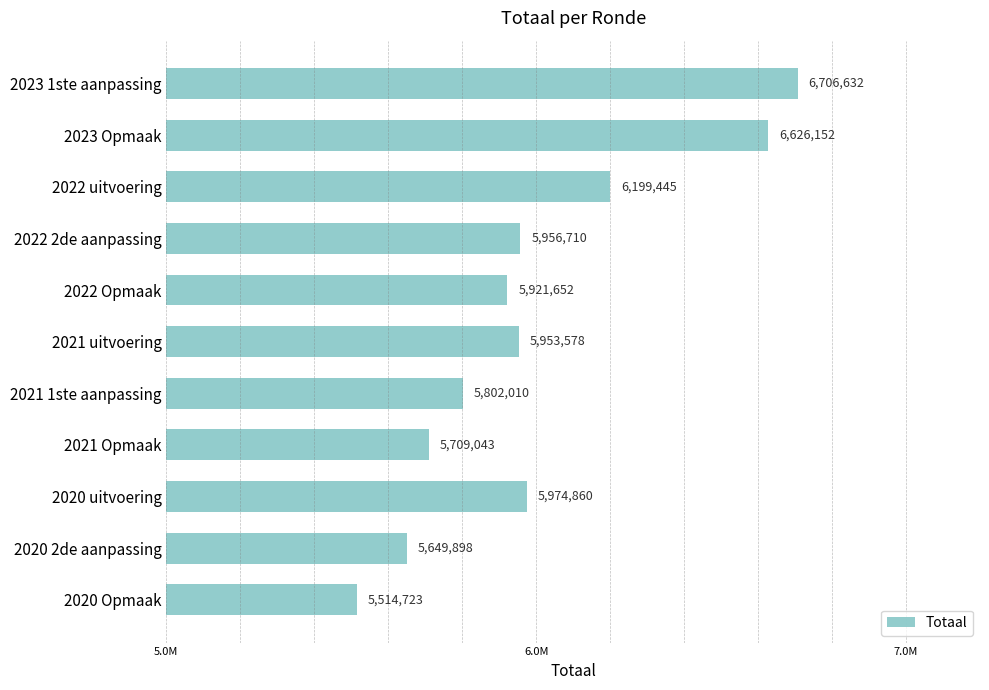

Does the chart contain any negative values?

No